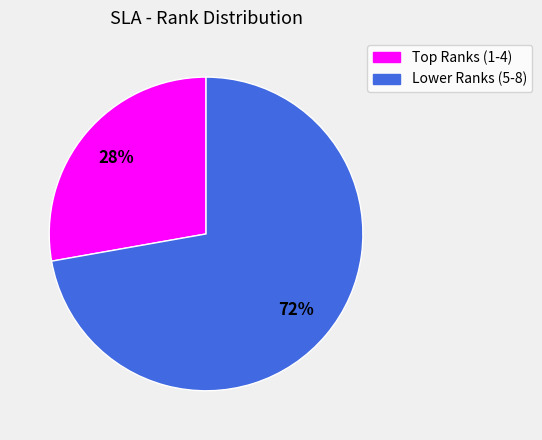

Does any single category account for the majority?

Yes